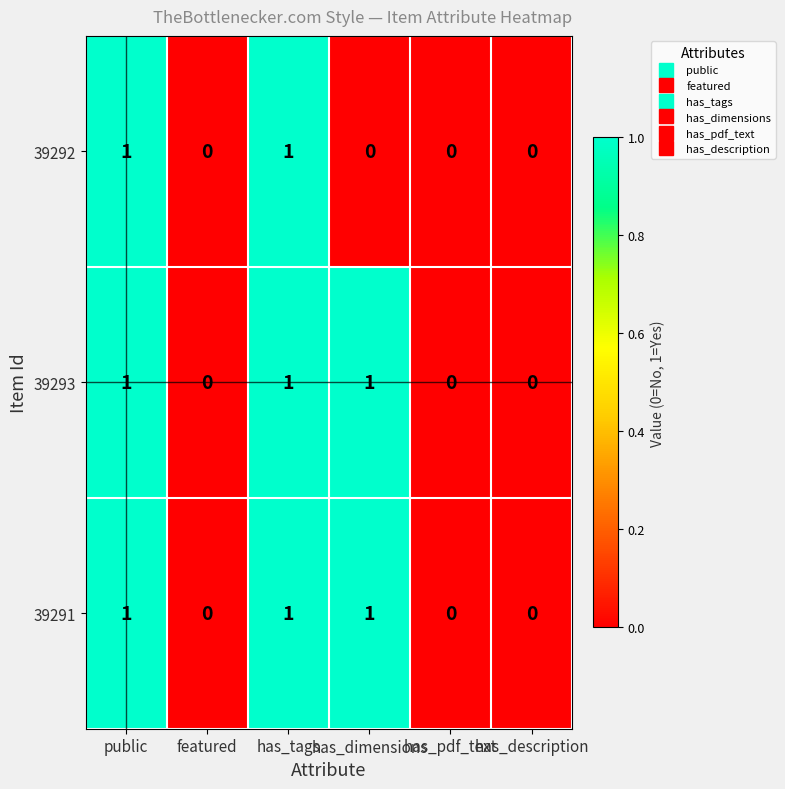

Count the number of data series in this chart.

3